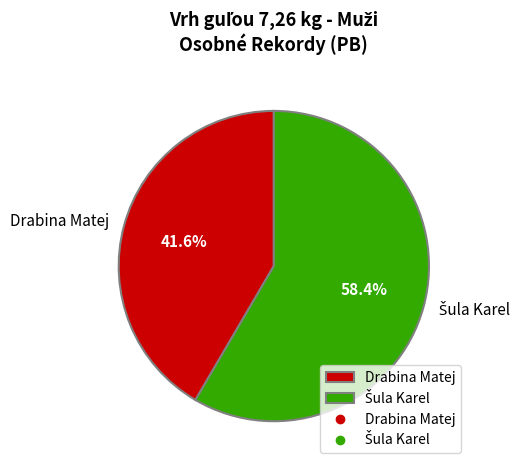

Which slice is the smallest?

Drabina Matej